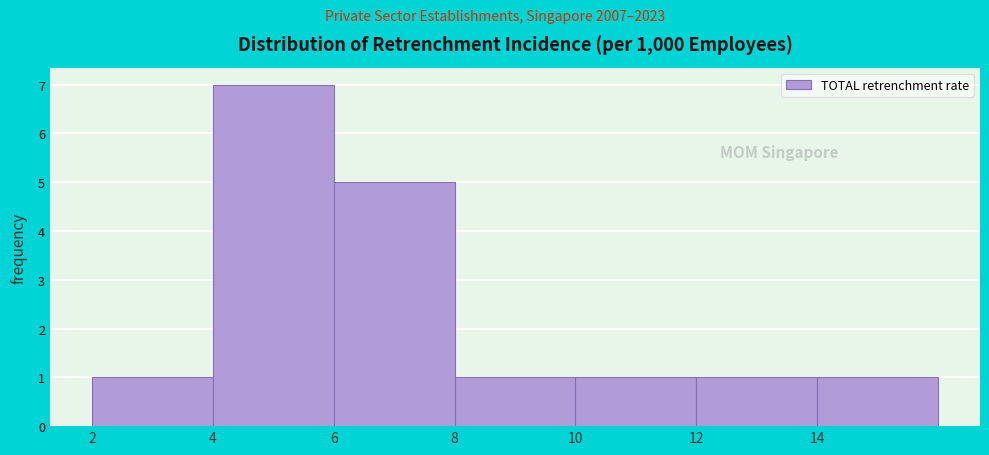

Reading left to right, list every bar in this chart as the range it spans on the x-axis followed by its height. The values are not printed on the chart, so give them approximately, as read against the axis.

2 to 4: 1
4 to 6: 7
6 to 8: 5
8 to 10: 1
10 to 12: 1
12 to 14: 1
14 to 16: 1